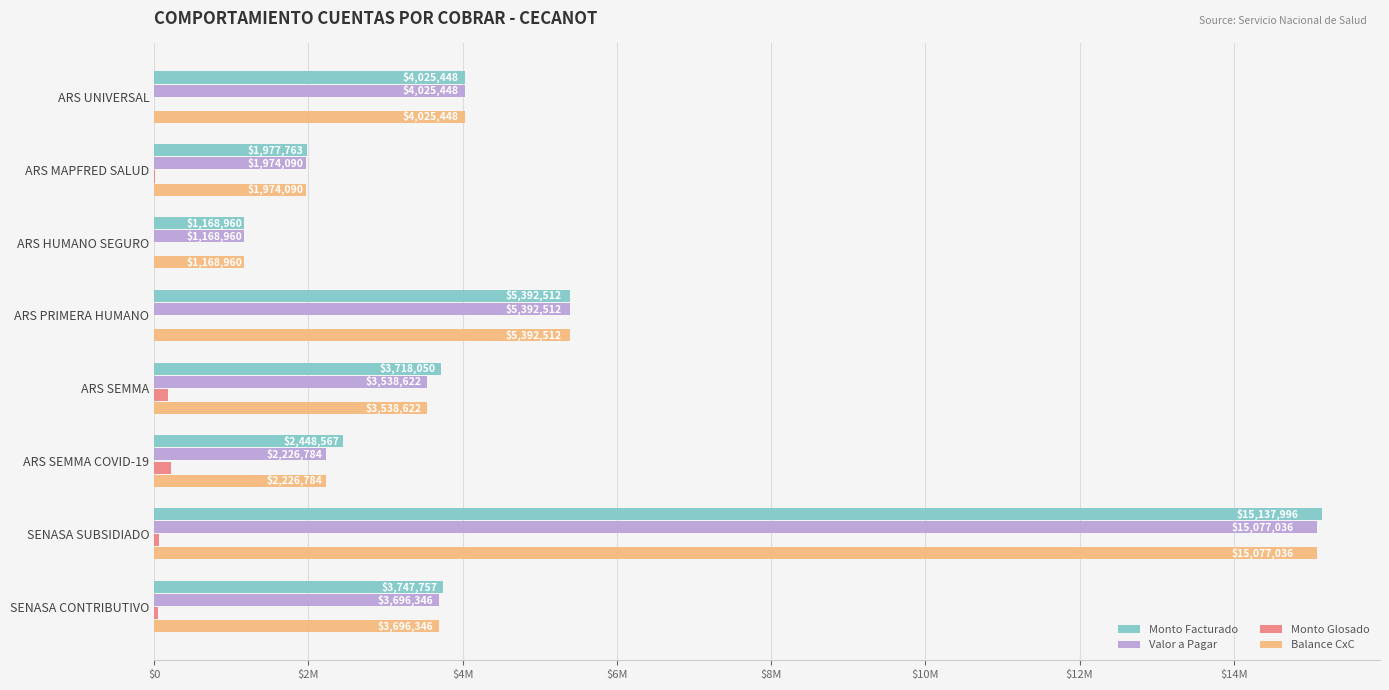

What are all the series names shown in the legend?

Monto Facturado, Valor a Pagar, Monto Glosado, Balance CxC